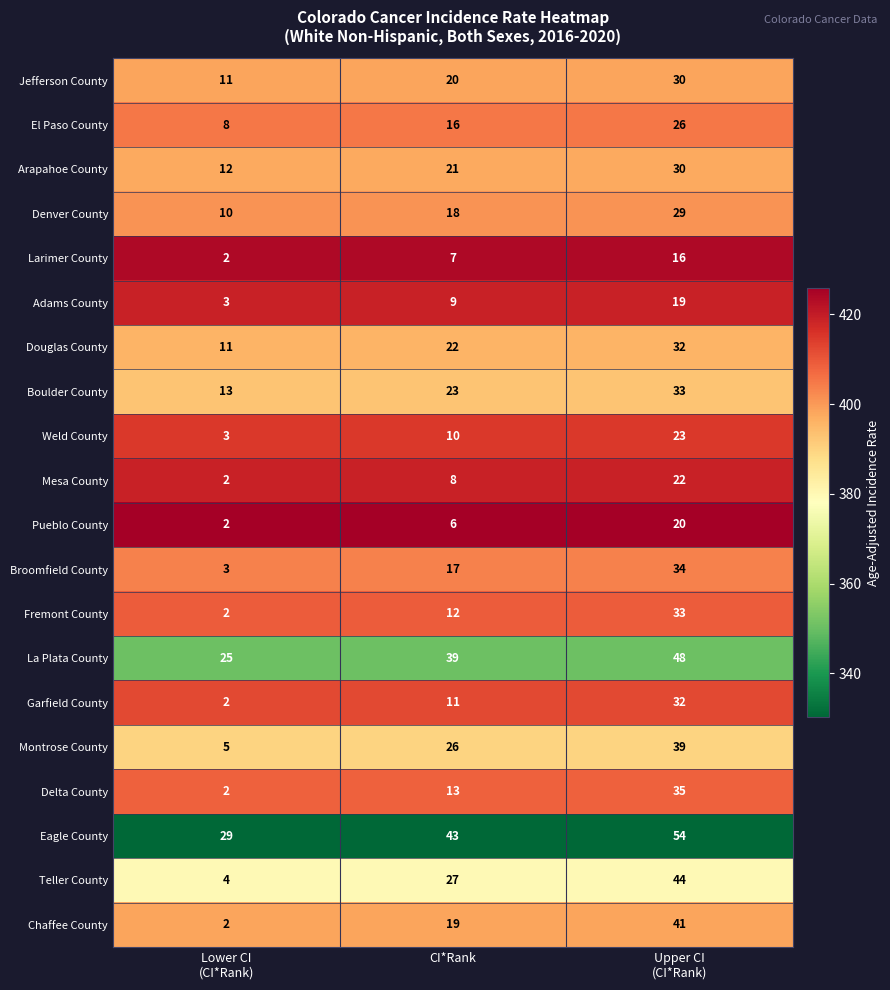

Count the Weld County values in the range 3 to 23.

3